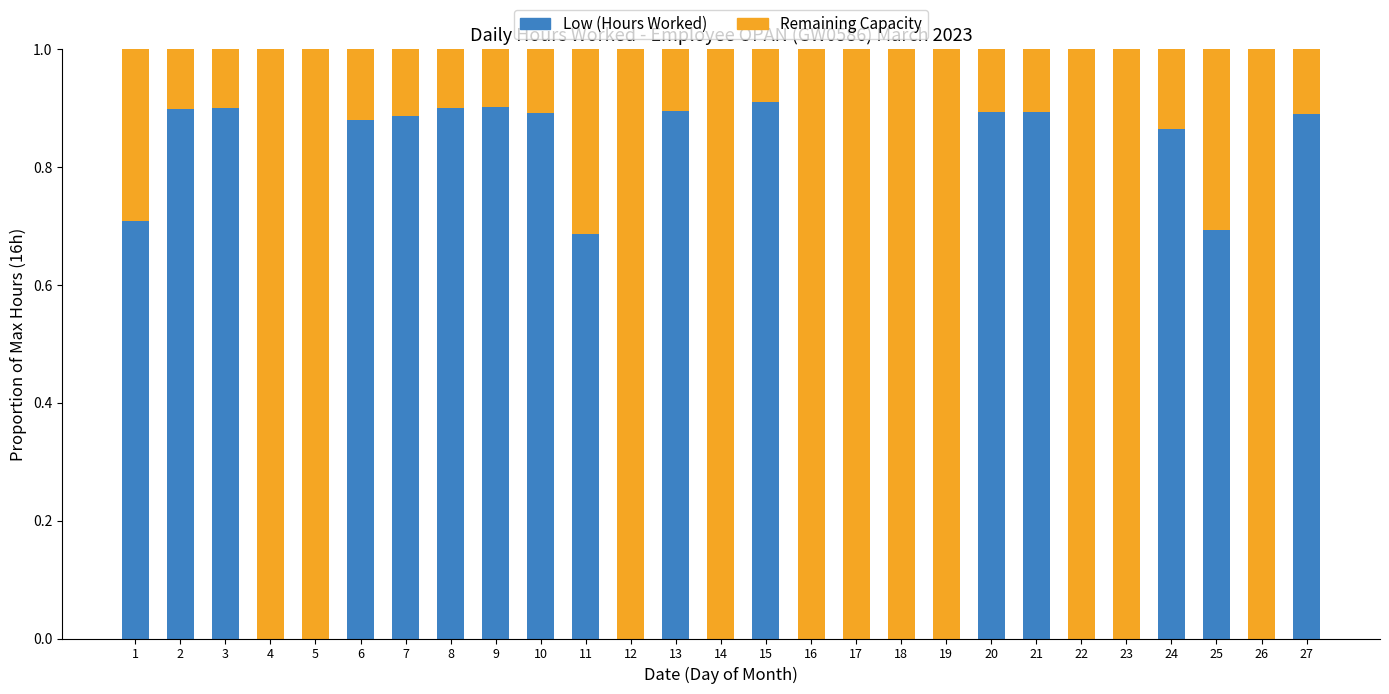

What is the total value across all series at 8?

1.0